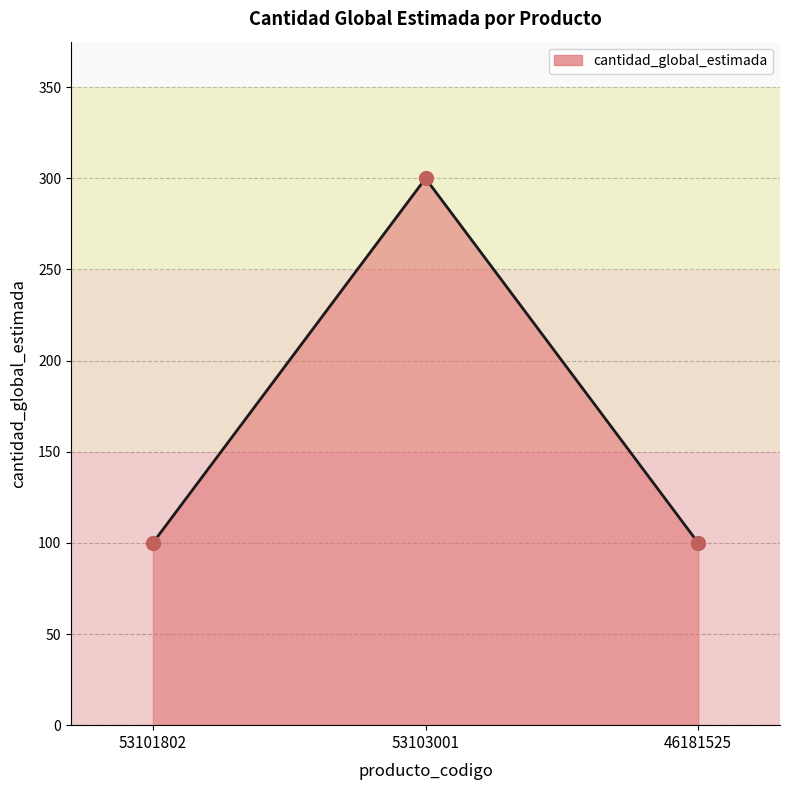

Approximately how many times larger is the value at 53103001 compared to 46181525?

3.0